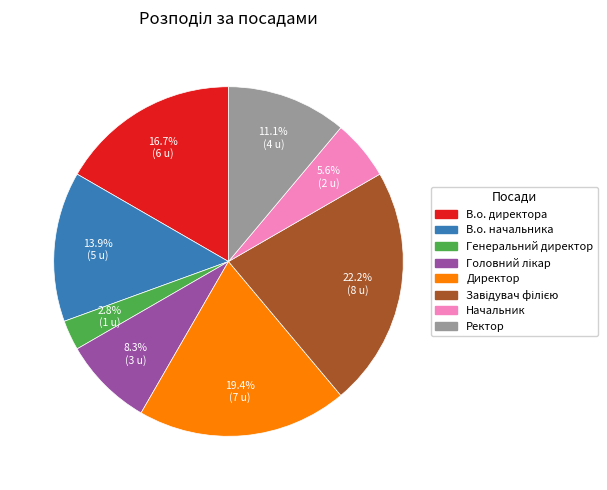

What portion of the pie excludes Начальник?

94.4%